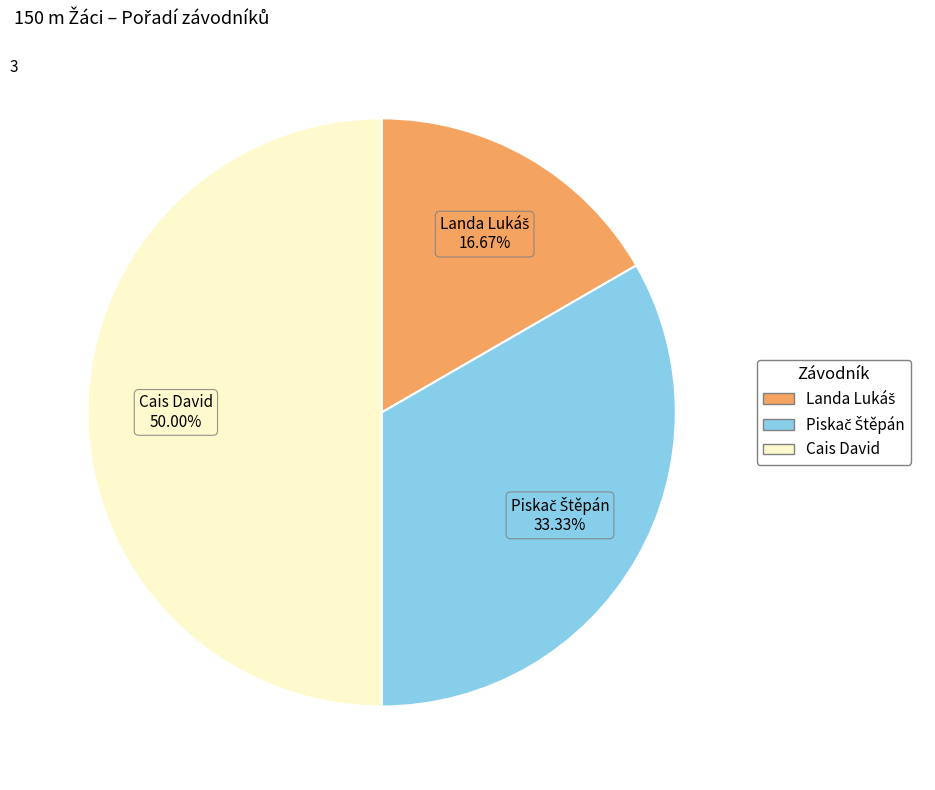

Which slice is the largest?

Cais David